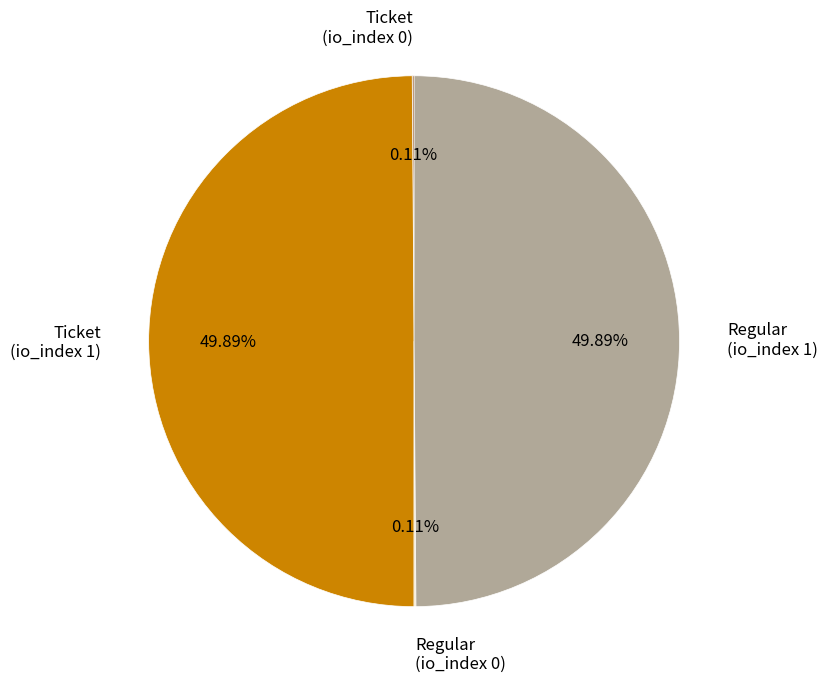

Do Ticket (io_index 1) and Regular (io_index 1) together represent more than half of the pie?

Yes